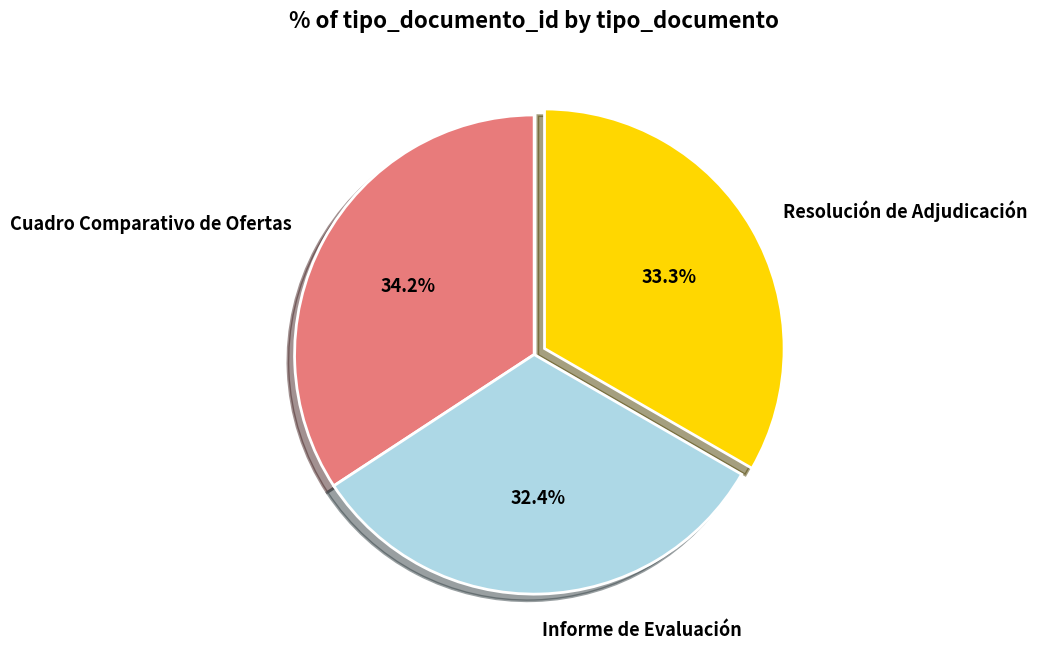

Approximately how many times larger is the value at Cuadro Comparativo de Ofertas compared to Informe de Evaluación?

1.1